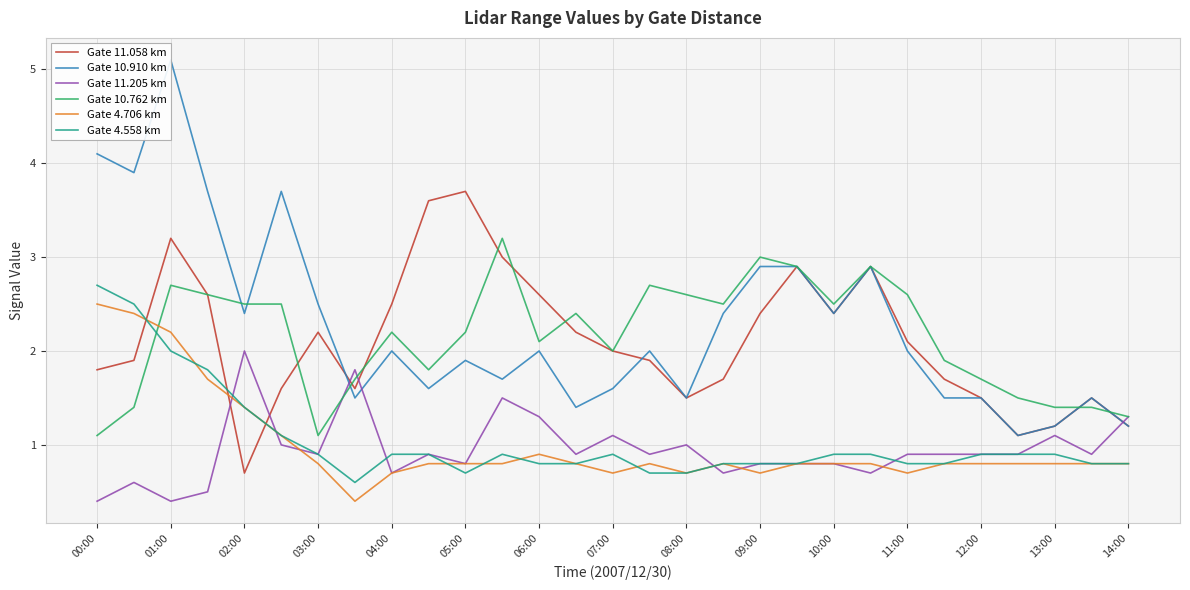

Rank the series by their maximum value, from lowest to highest.

Gate 11.205 km, Gate 4.706 km, Gate 4.558 km, Gate 10.762 km, Gate 11.058 km, Gate 10.910 km